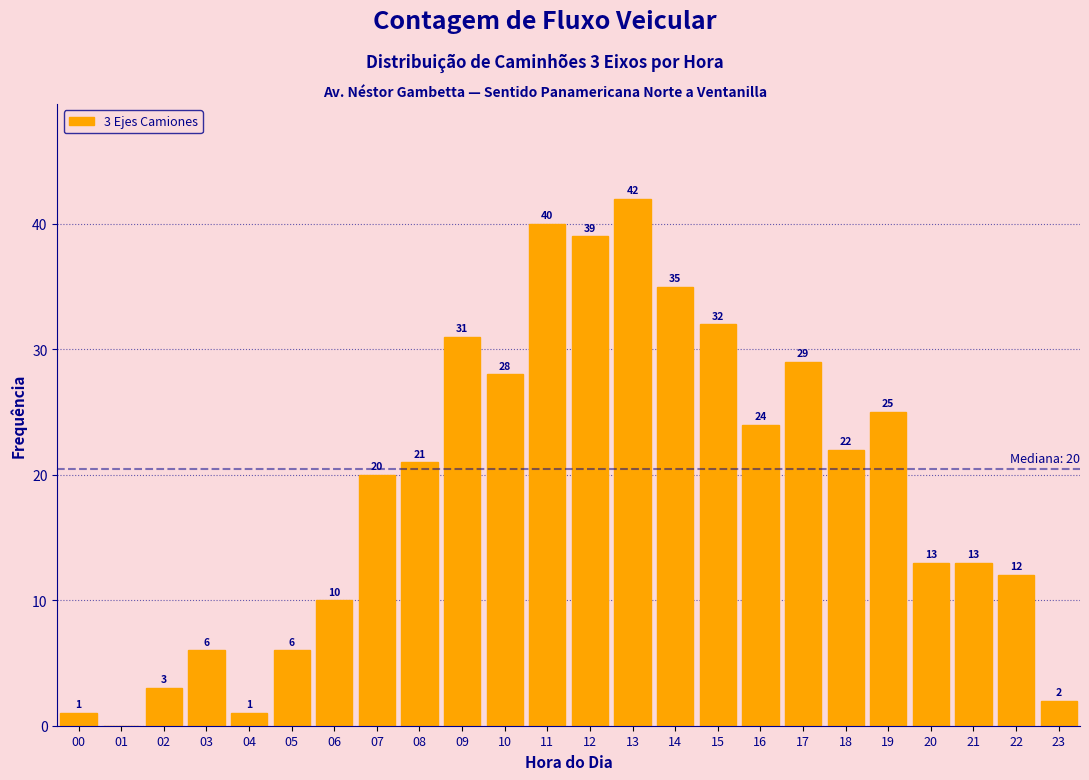

Reading left to right, list all the values displayed in this chart.

00=1	01=0	02=3	03=6	04=1	05=6	06=10	07=20	08=21	09=31	10=28	11=40	12=39	13=42	14=35	15=32	16=24	17=29	18=22	19=25	20=13	21=13	22=12	23=2